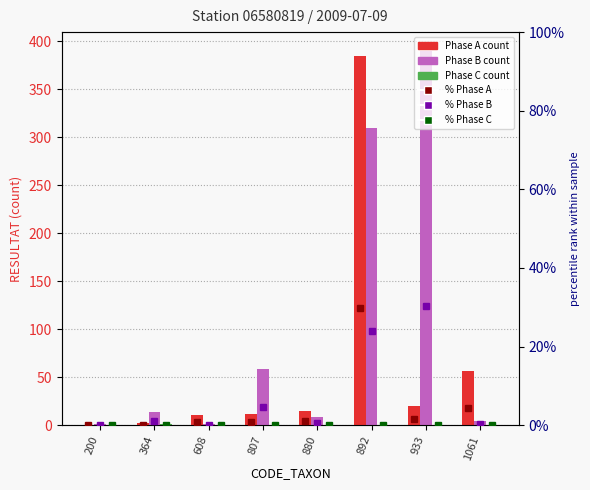

Reading right to left, extract all data points from this chart.

Phase A: 56.0	20.0	385.0	15.0	12.0	11.0	2.0	0.0
Phase B: 4.0	390.0	310.0	8.0	58.0	1.0	14.0	1.0
Phase C: 0.0	0.0	0.0	0.0	0.0	0.0	1.0	0.0
% Phase A: 4.3	1.6	29.9	1.2	0.9	0.9	0.2	0.0
% Phase B: 0.3	30.3	24.1	0.6	4.5	0.1	1.1	0.1
% Phase C: 0.0	0.0	0.0	0.0	0.0	0.0	0.1	0.0